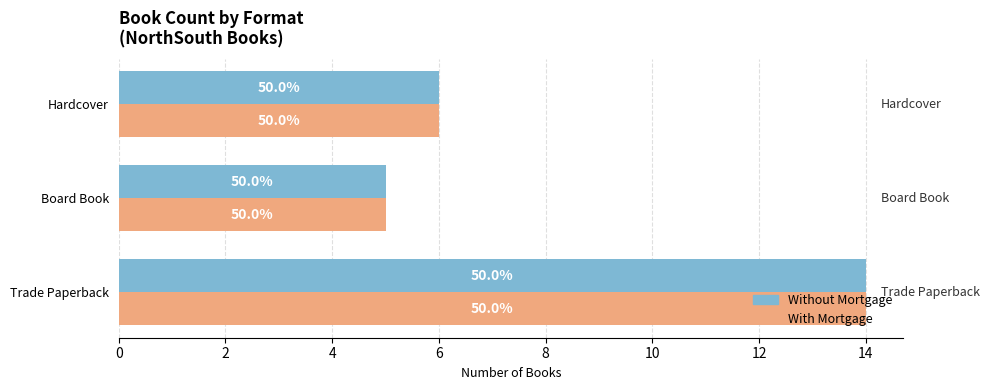

What are all the series names shown in the legend?

Without Mortgage, With Mortgage